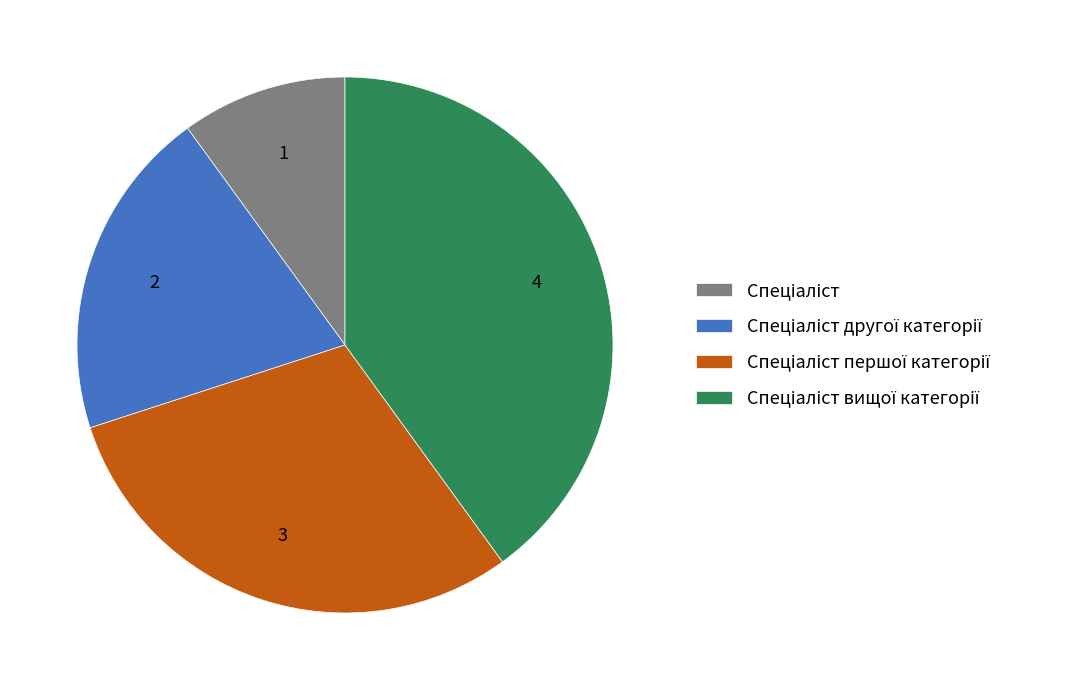

How many slices are in this pie chart?

4